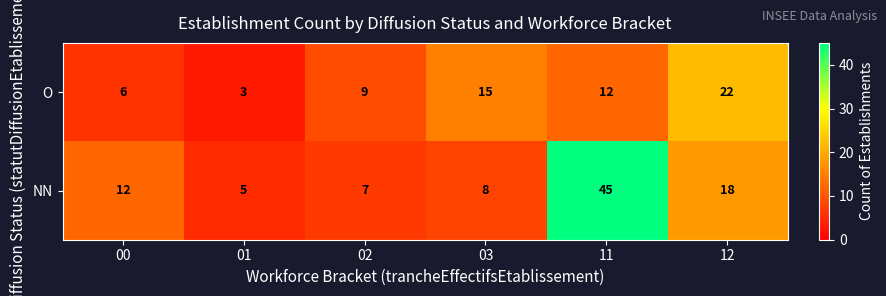

What is the total value across all series at 02?

16